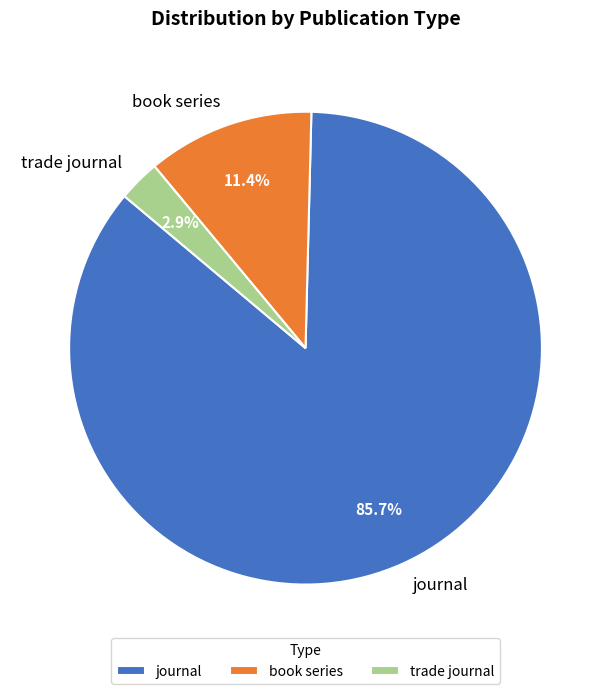

What percentage is the trade journal slice, to the nearest percent?

3%